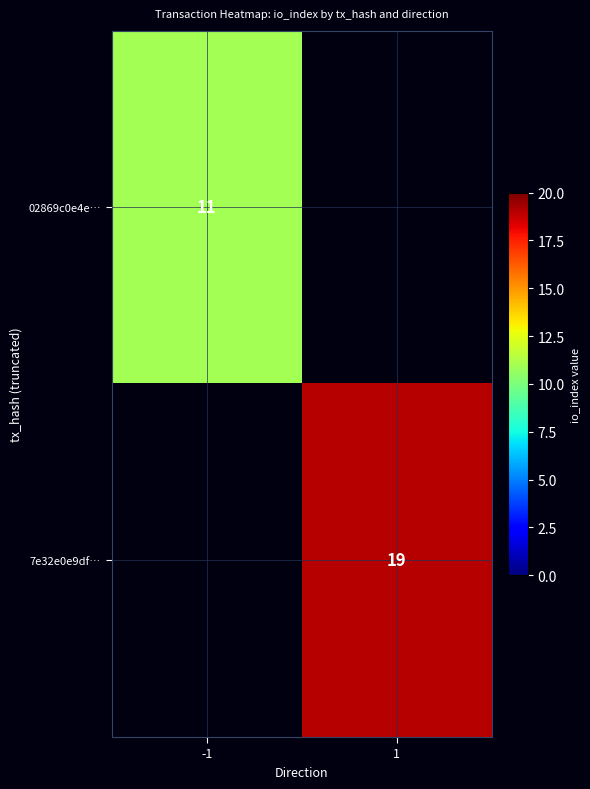

Is it true that 02869c0e4e… equals 11 at -1?

True